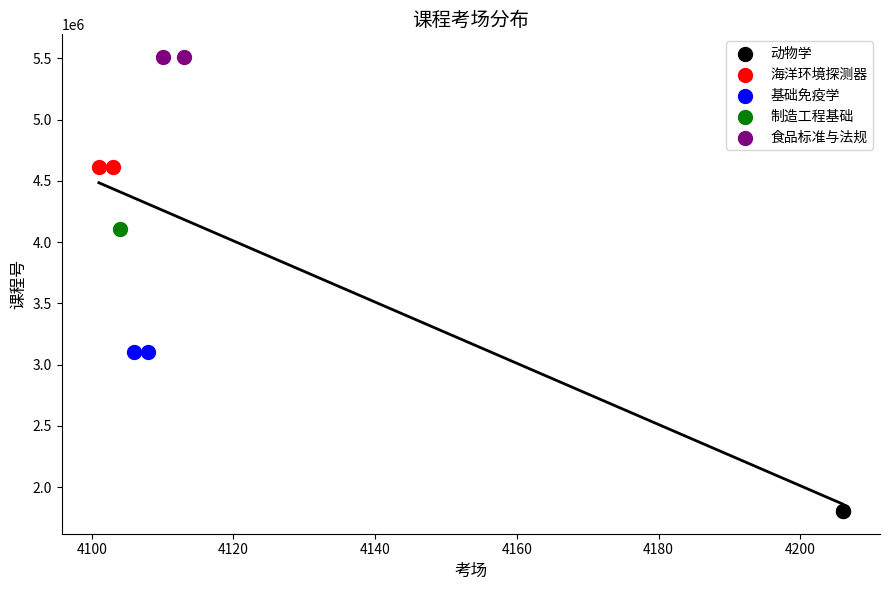

What are all the series names shown in the legend?

动物学, 海洋环境探测器, 基础免疫学, 制造工程基础, 食品标准与法规